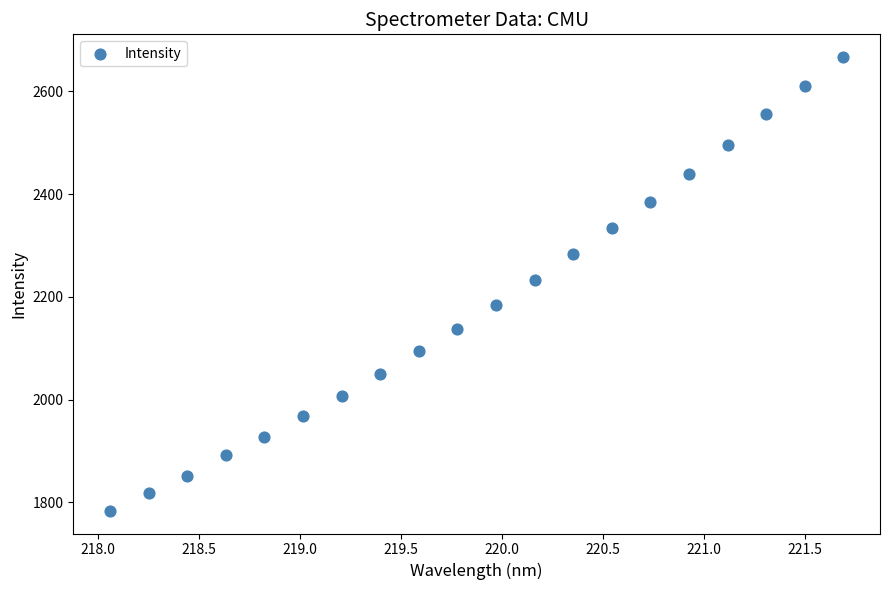

What is the range of X values (max minus min)?

3.6